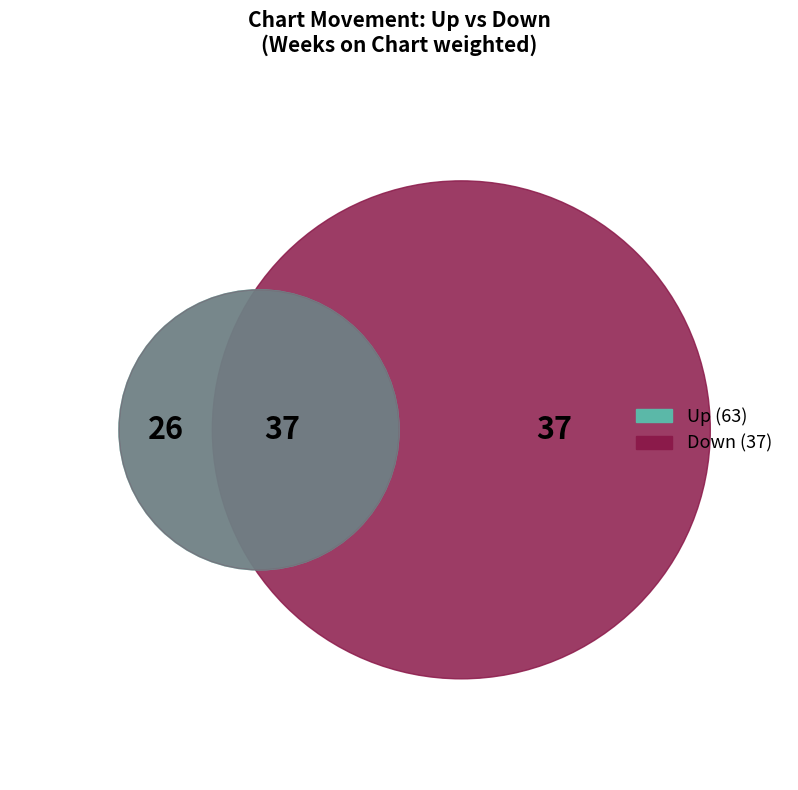

Which category has the biggest portion of the pie?

up